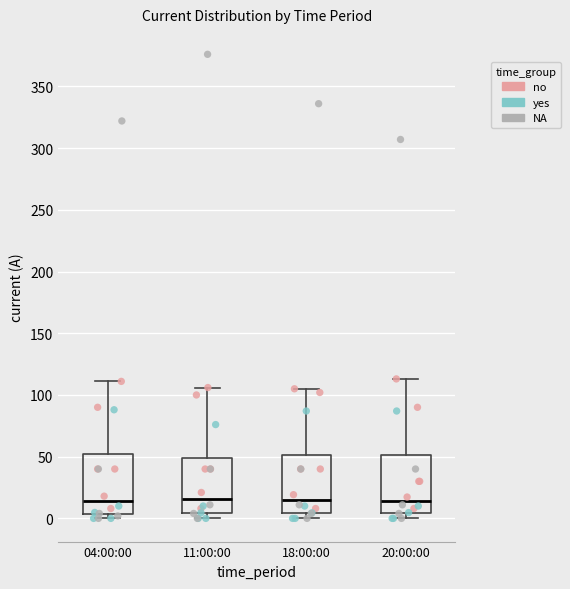

Where does the upper whisker of the box for 18:00:00 end on the y-axis? The values are not printed on the chart, so give them approximately, as read against the axis.

105